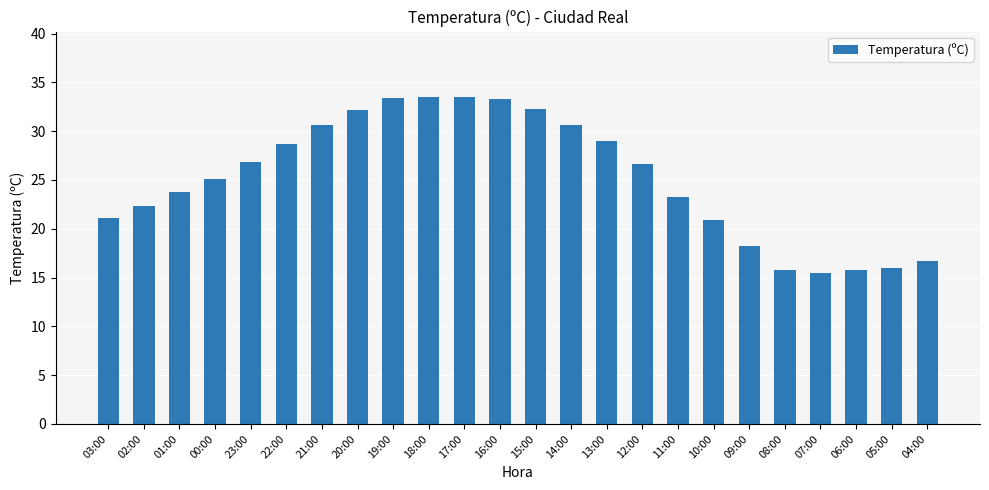

How many bars are there in total?

24